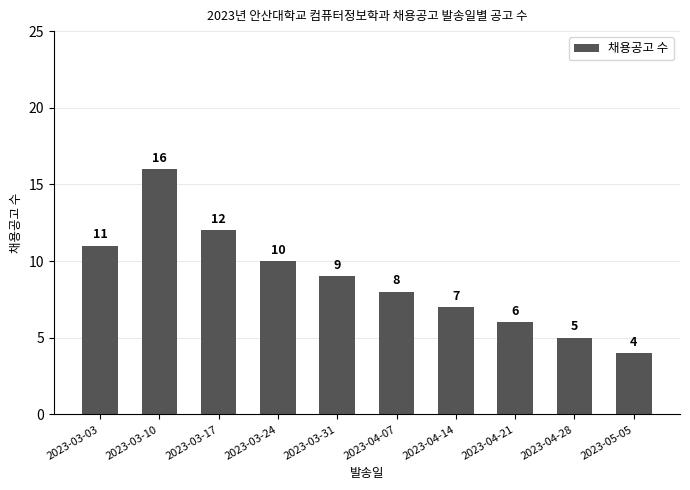

What is the change in value from 2023-03-03 to 2023-03-17?

+1